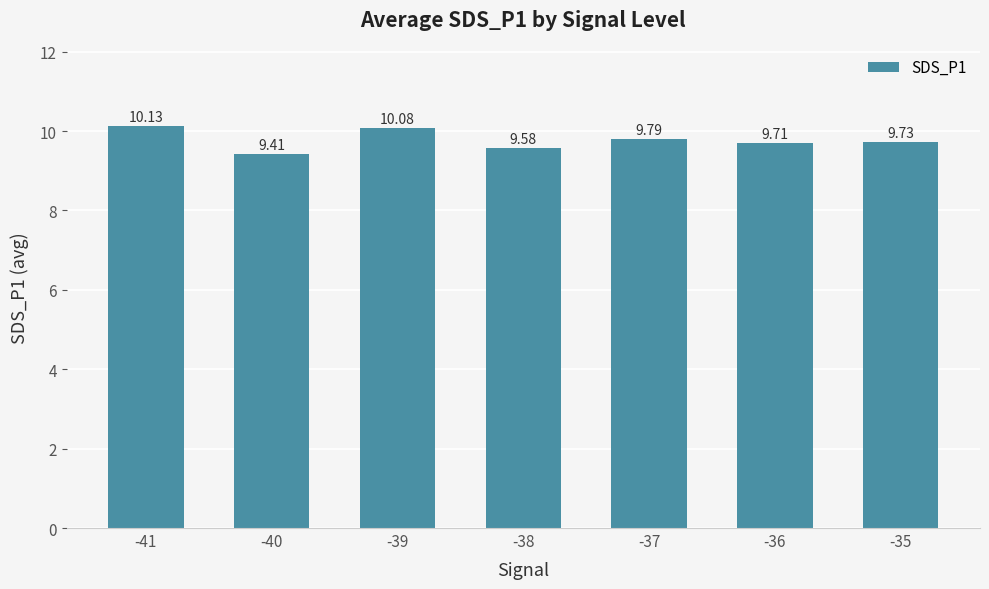

Rank the categories by value from lowest to highest.

-40, -38, -36, -35, -37, -39, -41